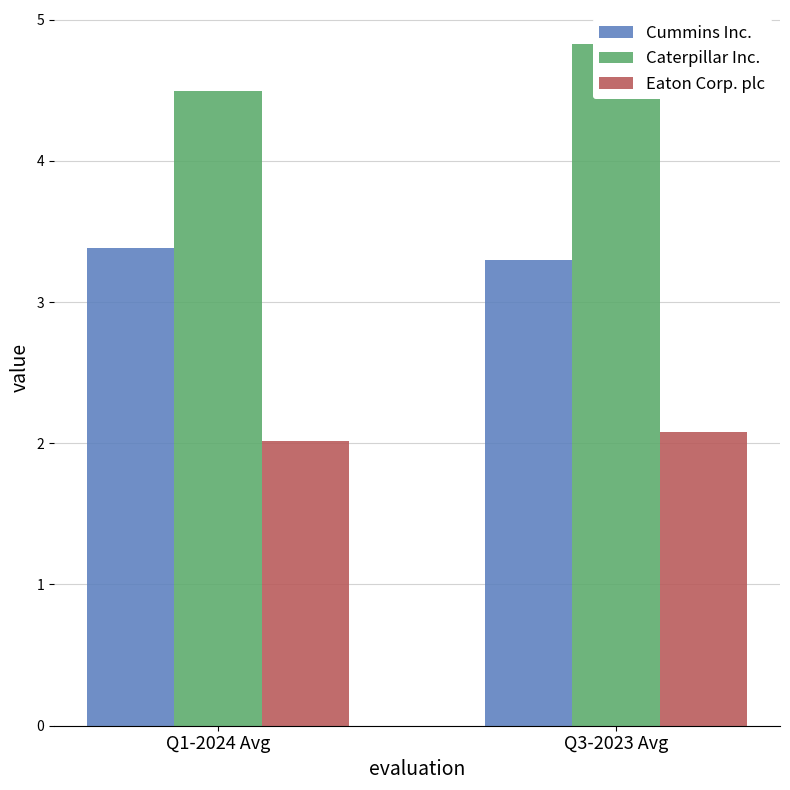

What is the difference between the Eaton Corp. plc values at Q3-2023 Avg and Q1-2024 Avg?

0.1